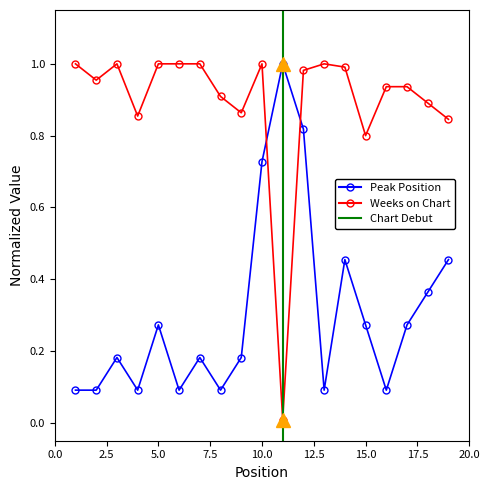

Reading right to left, extract all data points from this chart.

Peak Position: 0.5	0.4	0.3	0.1	0.3	0.5	0.1	0.8	1.0	0.7	0.2	0.1	0.2	0.1	0.3	0.1	0.2	0.1	0.1
Weeks on Chart: 0.8	0.9	0.9	0.9	0.8	1.0	1.0	1.0	0.0	1.0	0.9	0.9	1.0	1.0	1.0	0.9	1.0	1.0	1.0